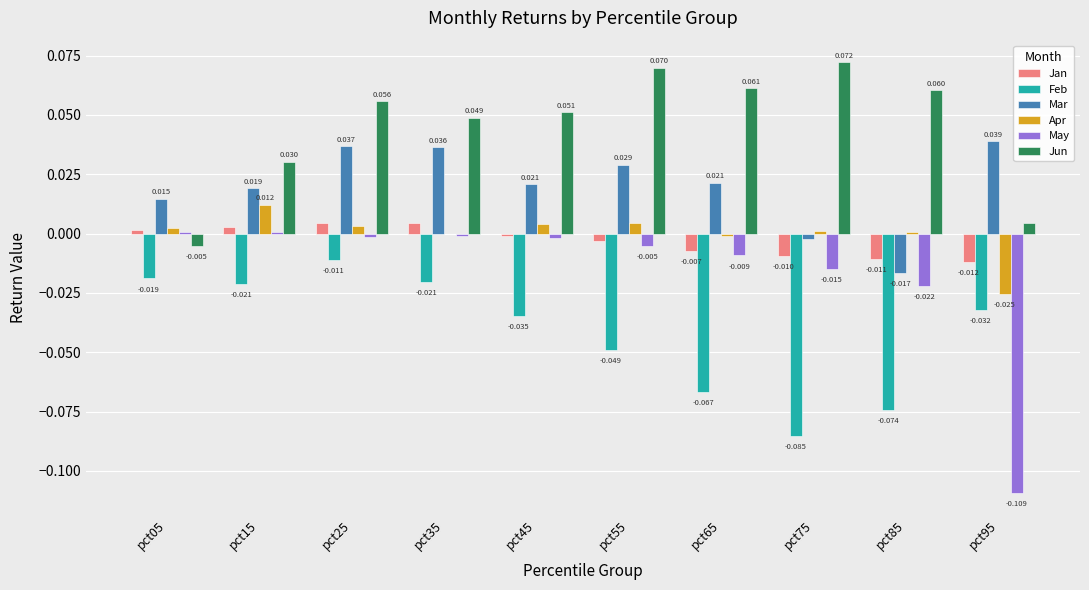

Between pct05 and pct25, which series saw the biggest shift?

Jun